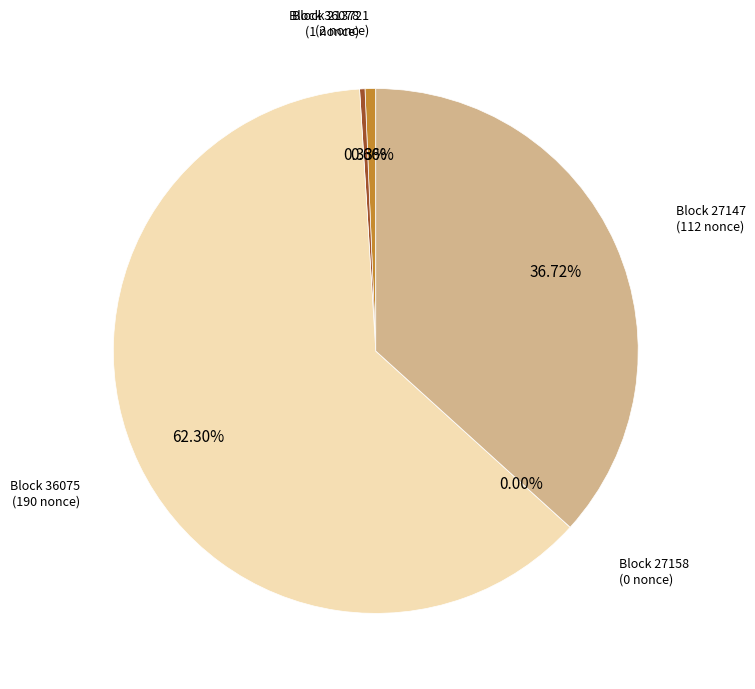

Rank the categories by value from lowest to highest.

27158, 36078, 213721, 27147, 36075